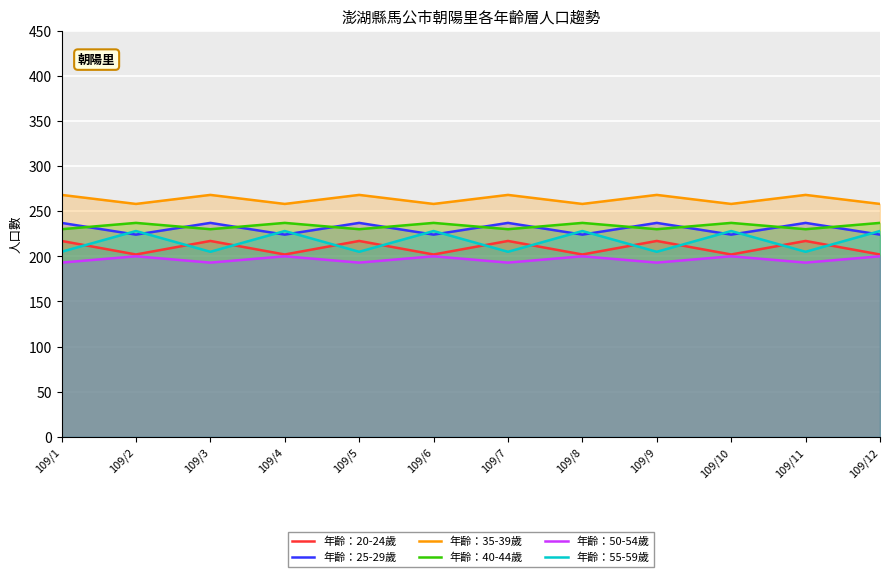

What is the difference between the maximum and minimum values in the 年齡：40-44歲 series?

7